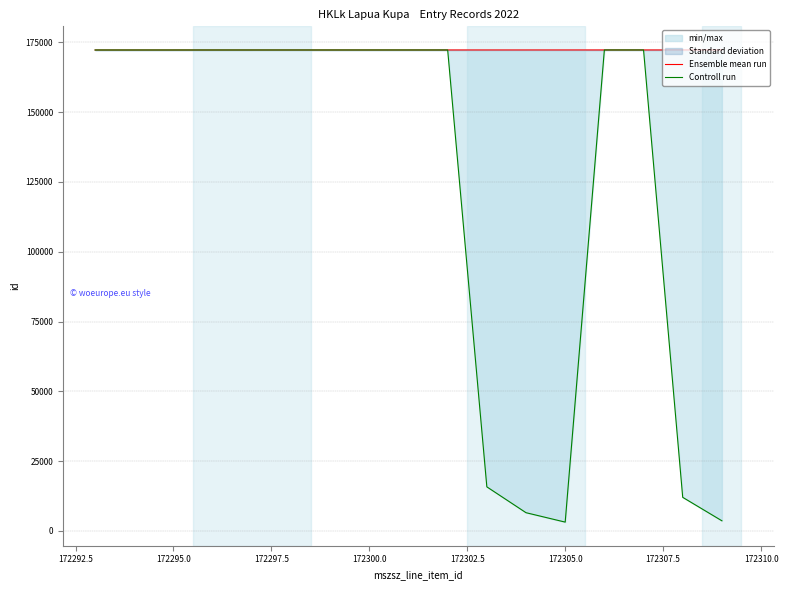

What is the maximum value for Controll run?

172306